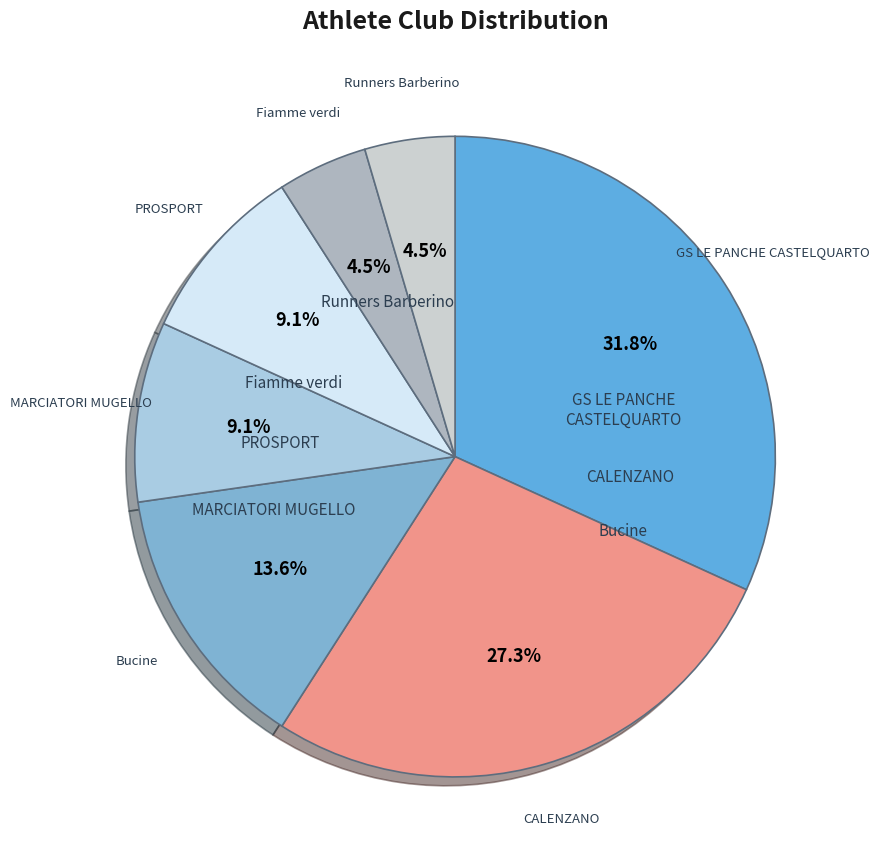

Which slice is the largest?

GS LE PANCHE CASTELQUARTO